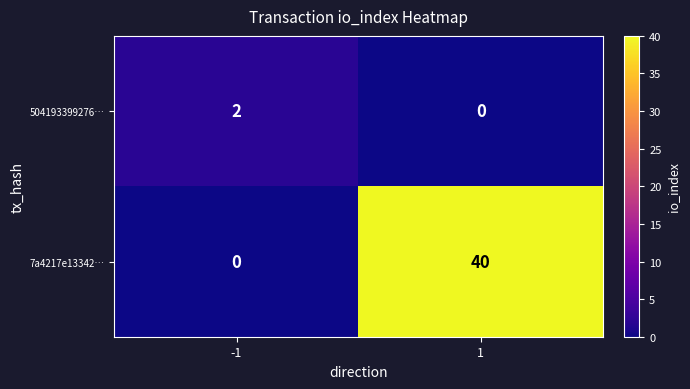

What is the average value of the 7a4217e13342… series?

20